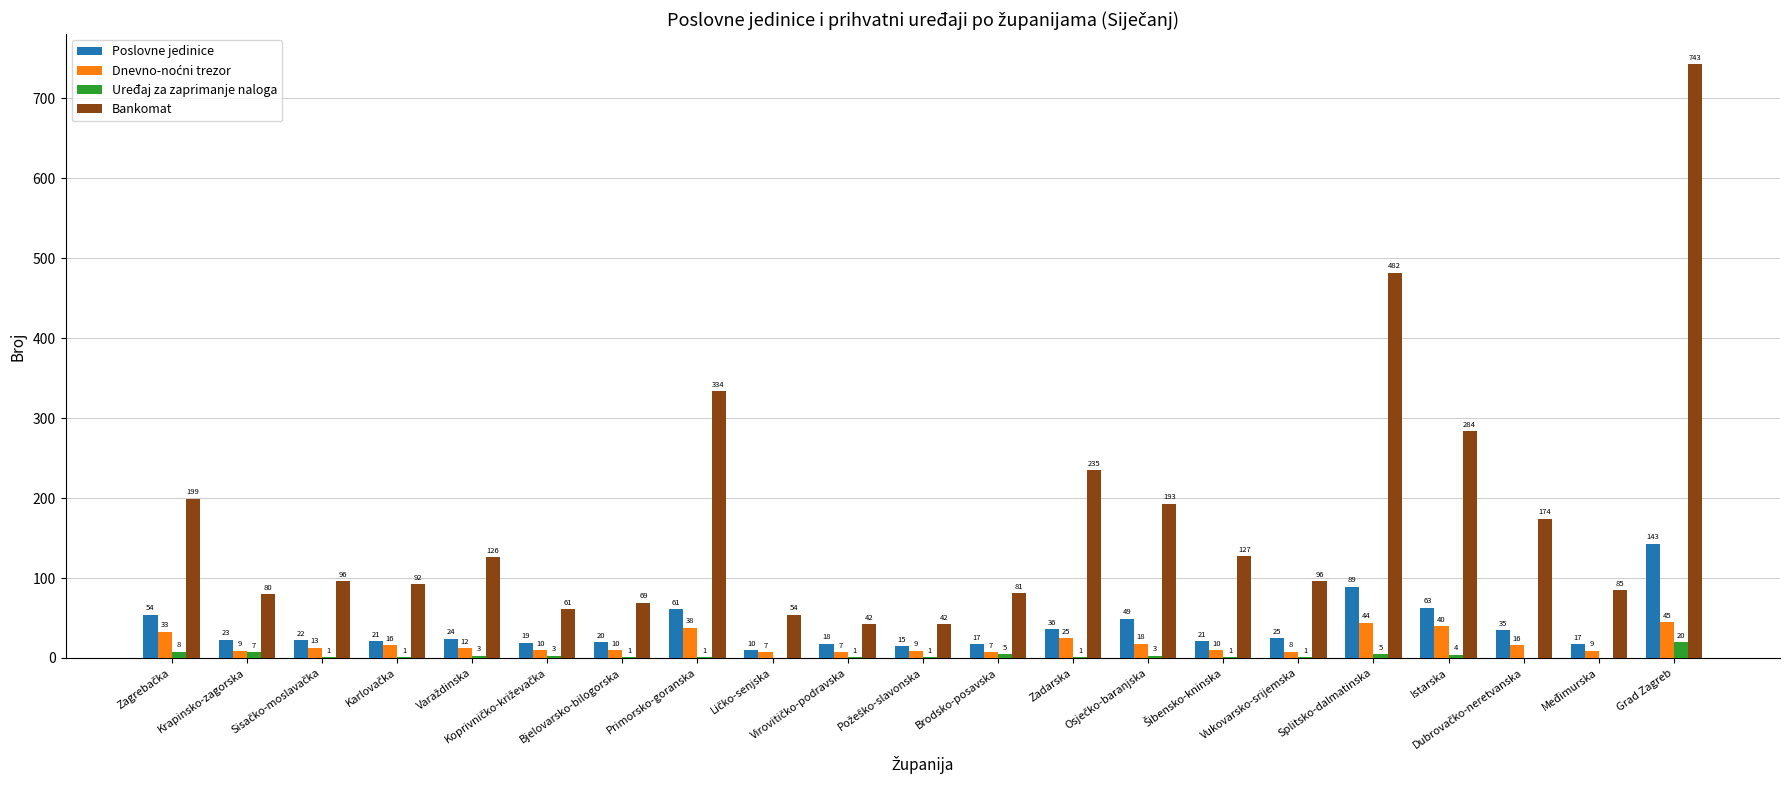

Where is Uređaj za zaprimanje naloga nearest to the value 10?

Zagrebačka